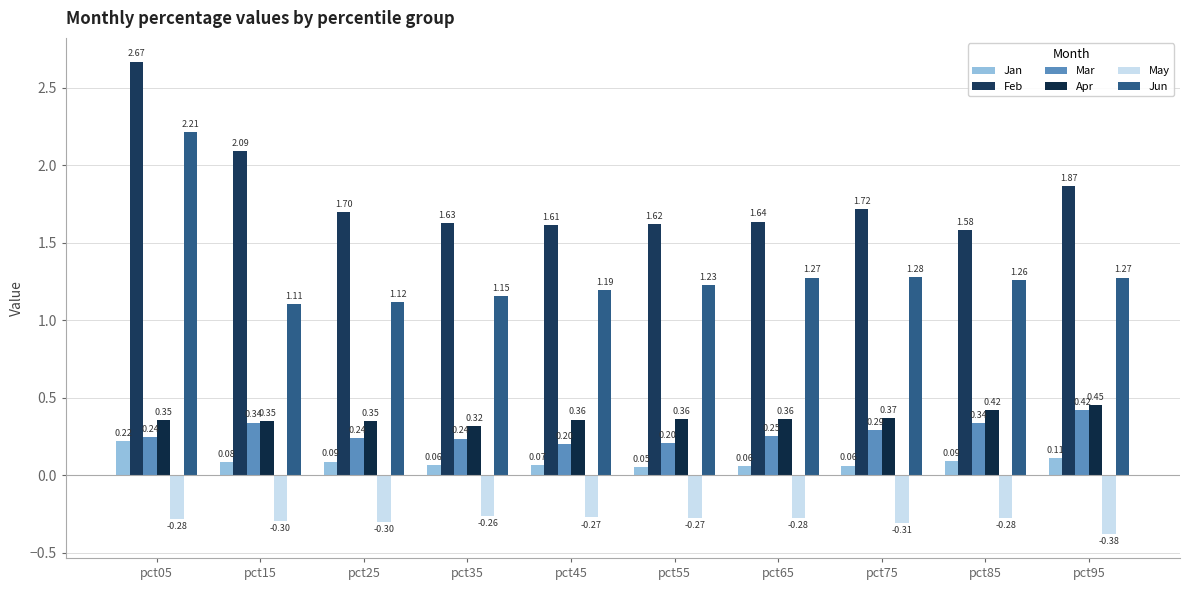

Is it true that May equals -0.3 at pct15?

True